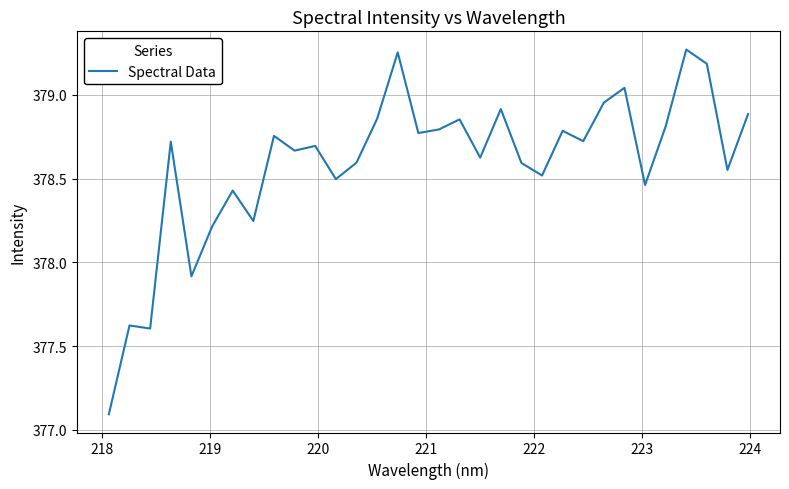

What is the difference between the maximum and minimum values?

2.2